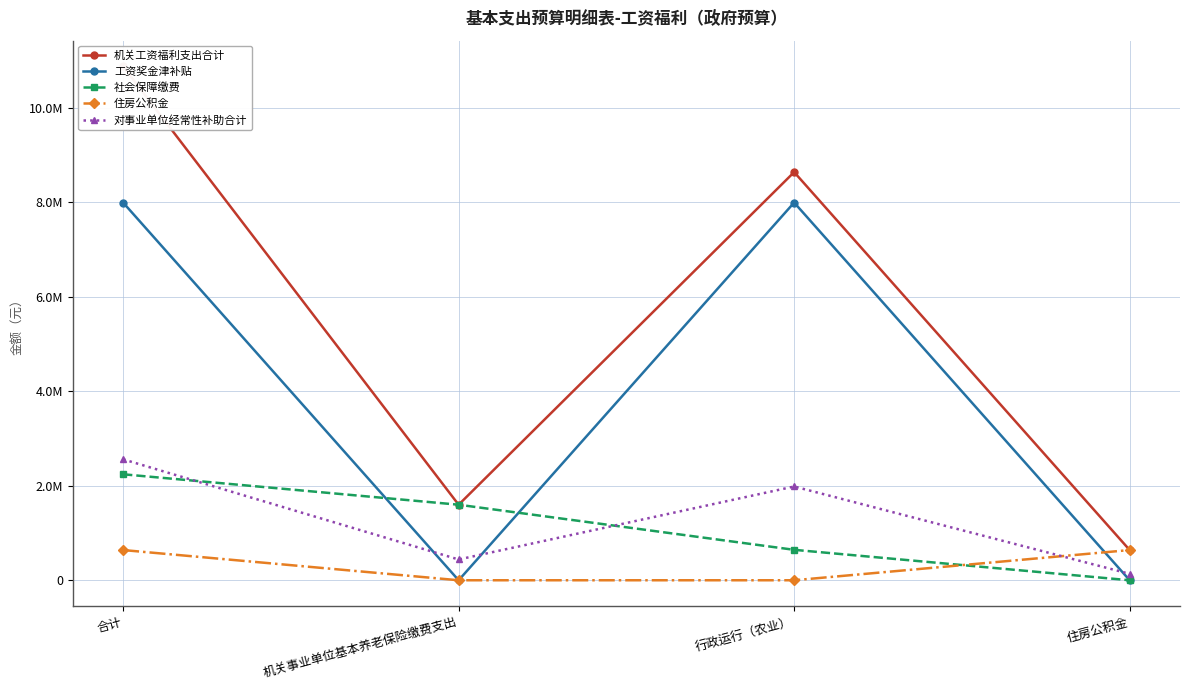

Which series has the largest range (max minus min)?

机关工资福利支出合计